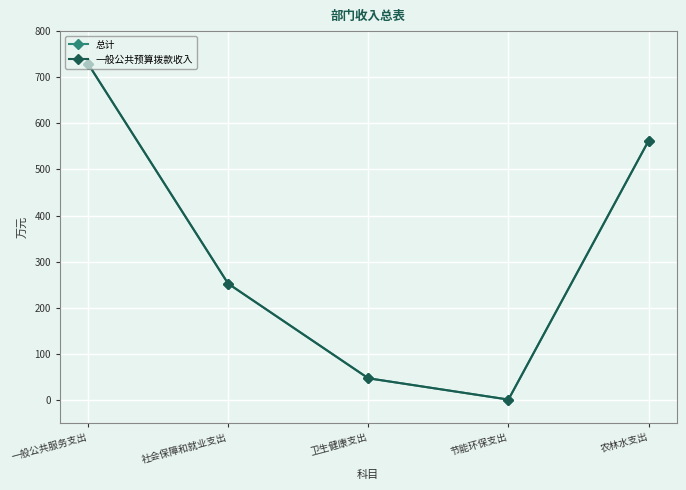

Is this an area chart (filled region under the line)?

No